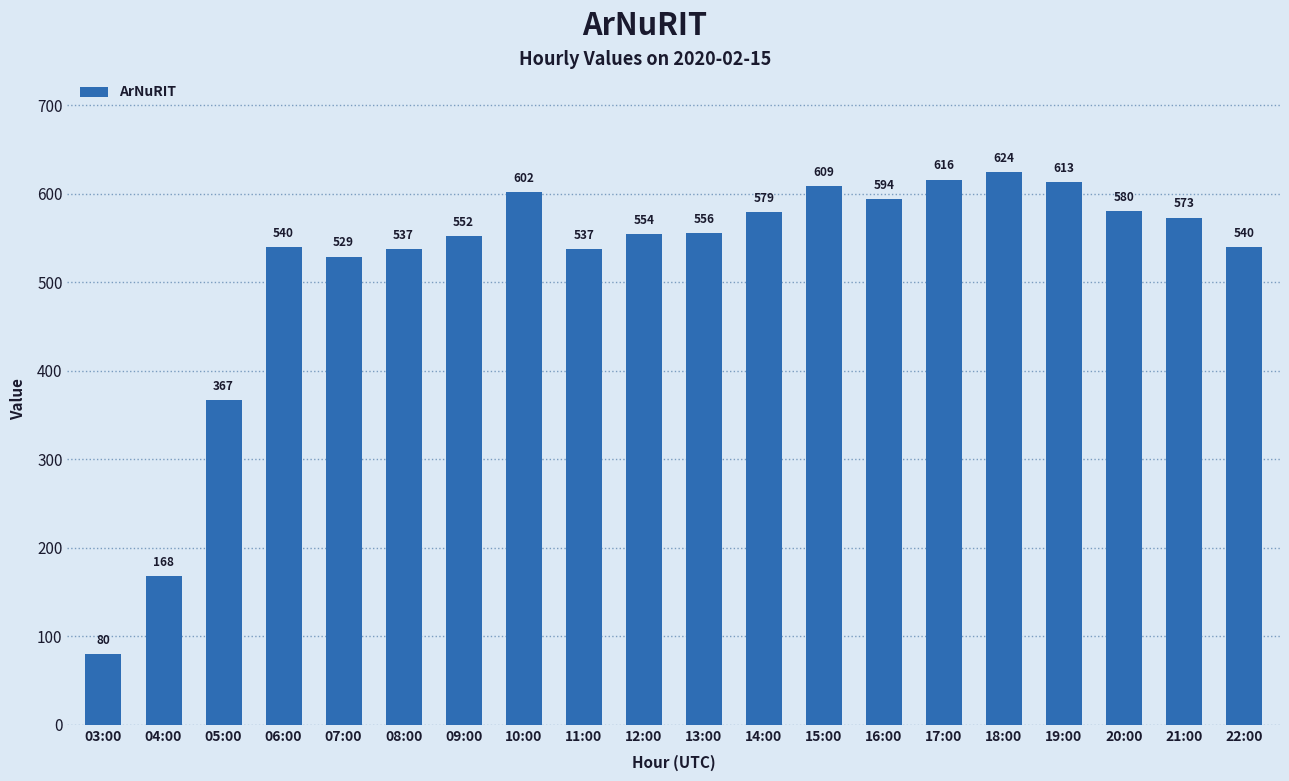

Is it true that the value at 14:00 is 579?

True